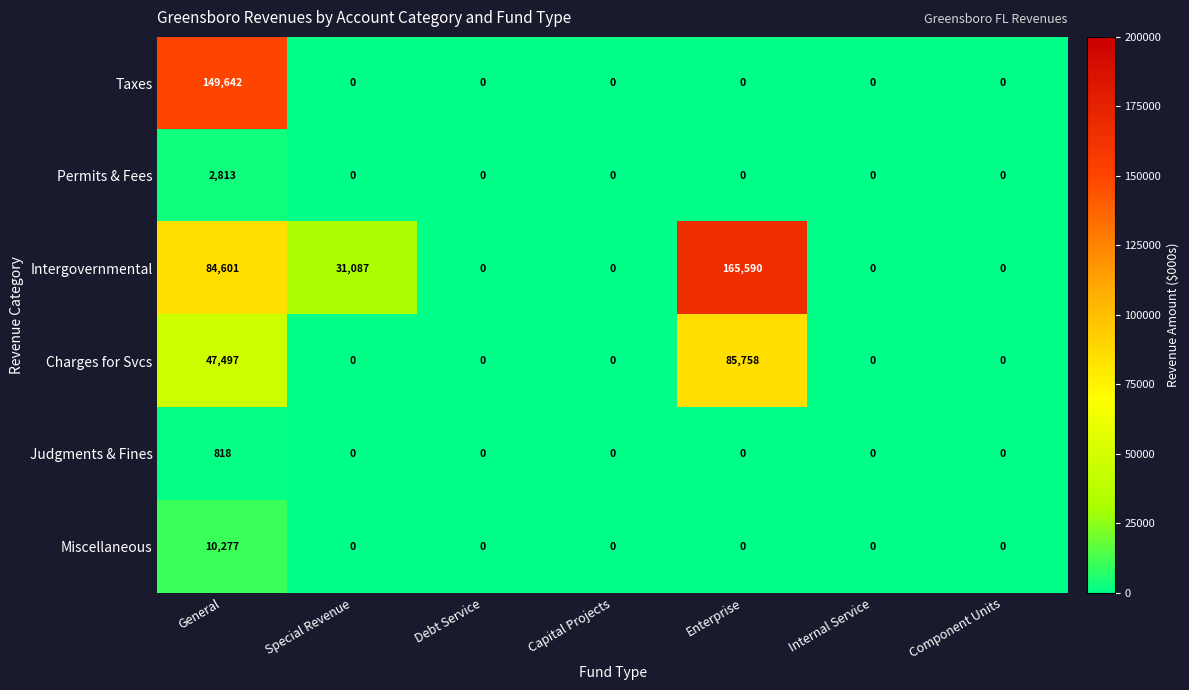

At which category is the sum across all series the highest?

General